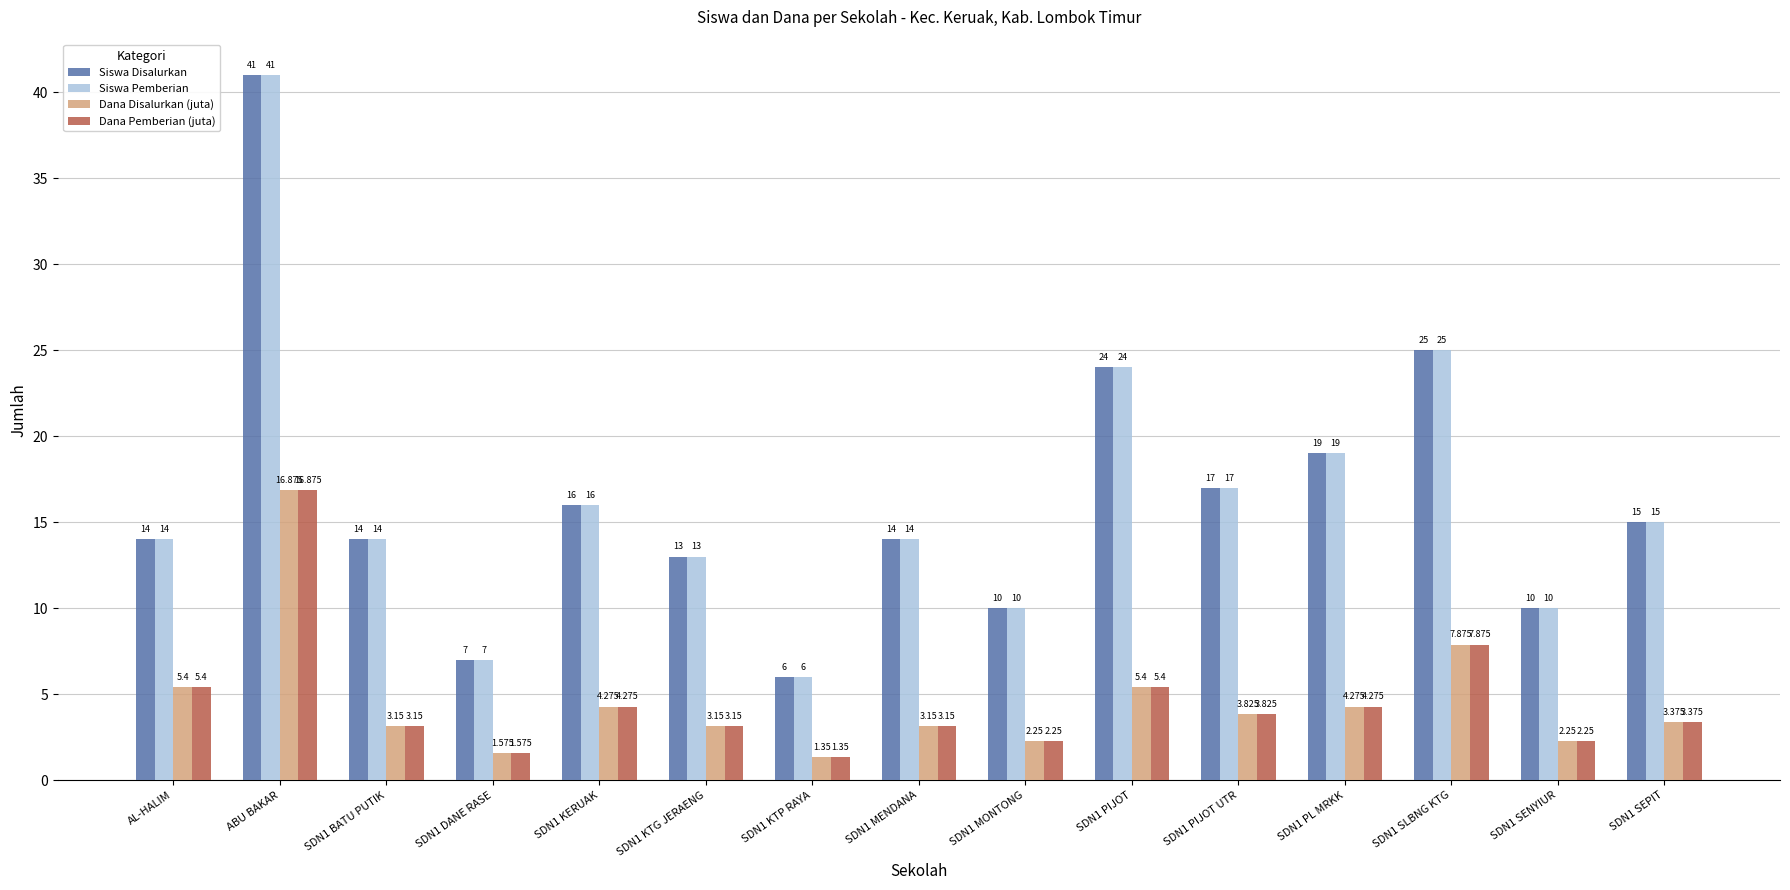

The Siswa Disalurkan series shows 25.1 at SDN1 MENDANA. True or false?

False